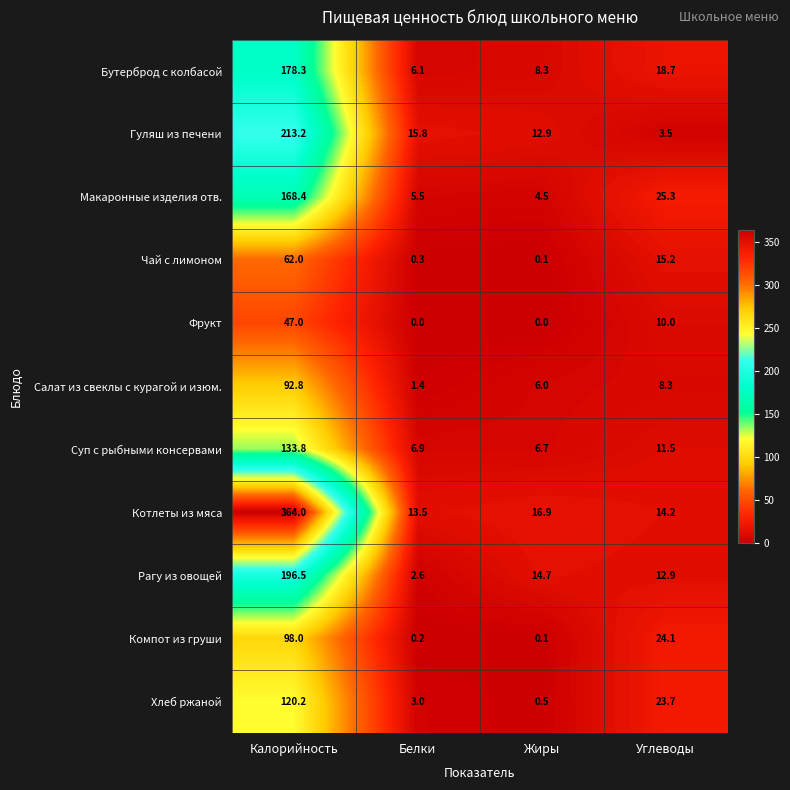

Count the number of data series in this chart.

11